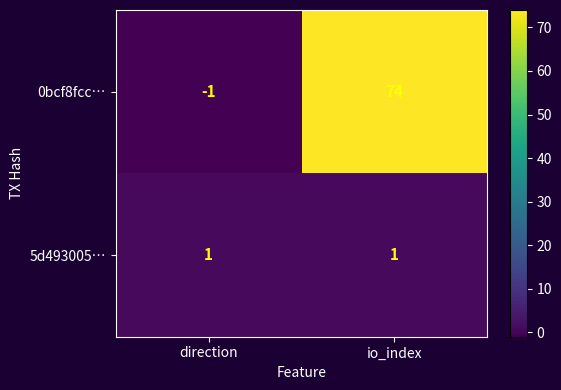

What is the difference between the 0bcf8fcc… values at io_index and direction?

75